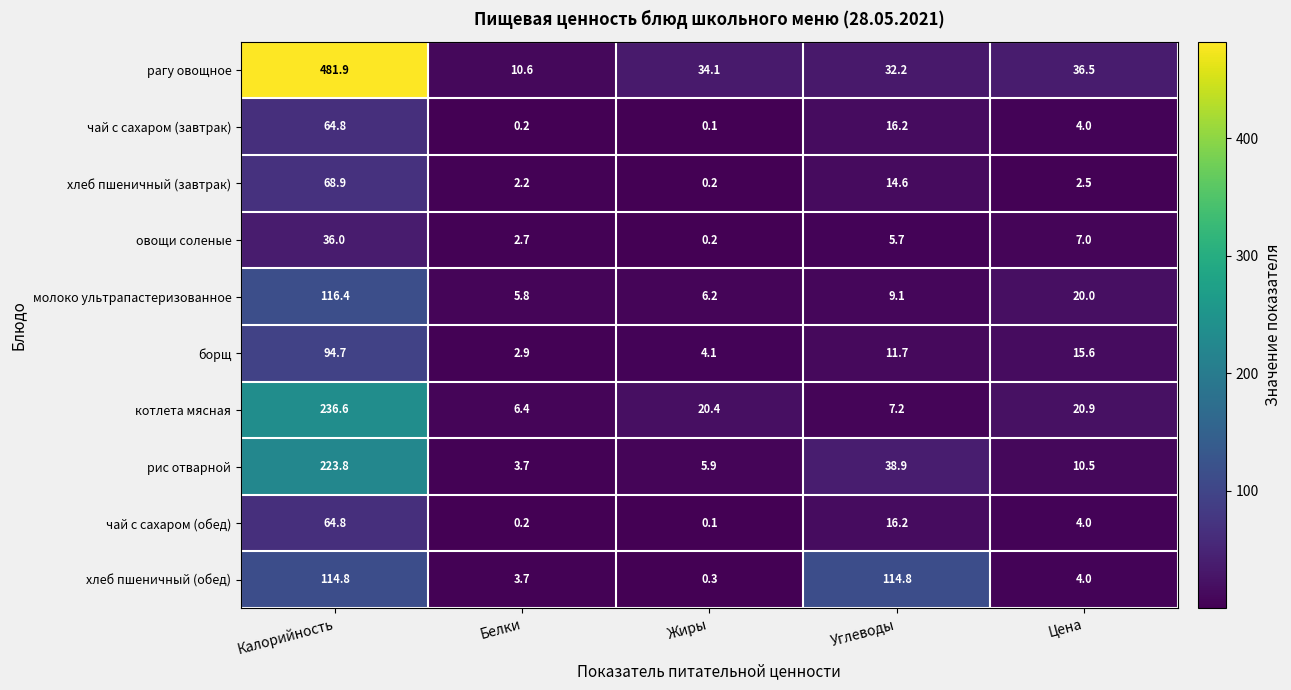

What is the spread (max minus min) of values at Белки?

10.4